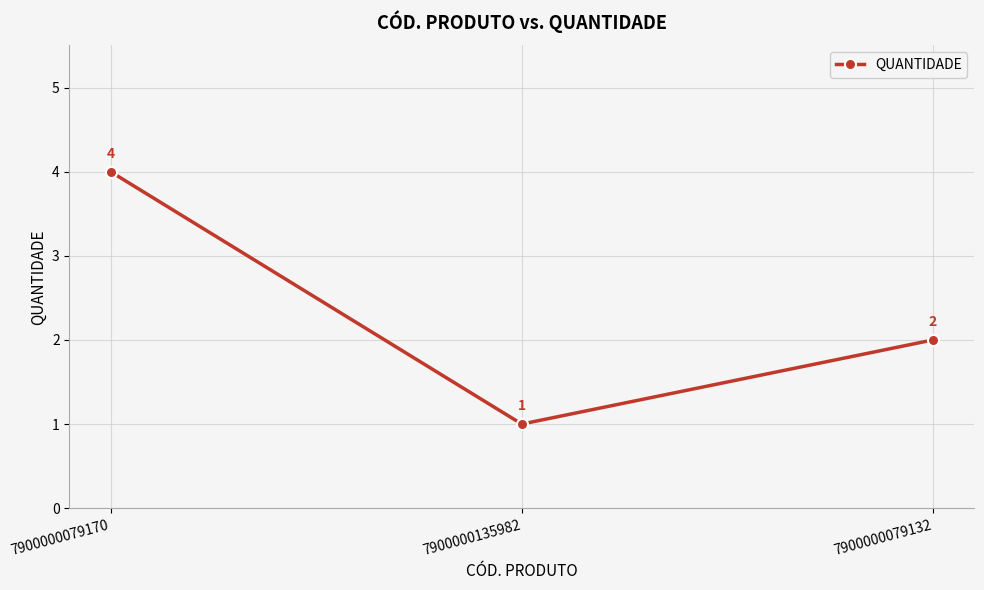

The chart shows a value of 3 at 7900000079132. True or false?

False